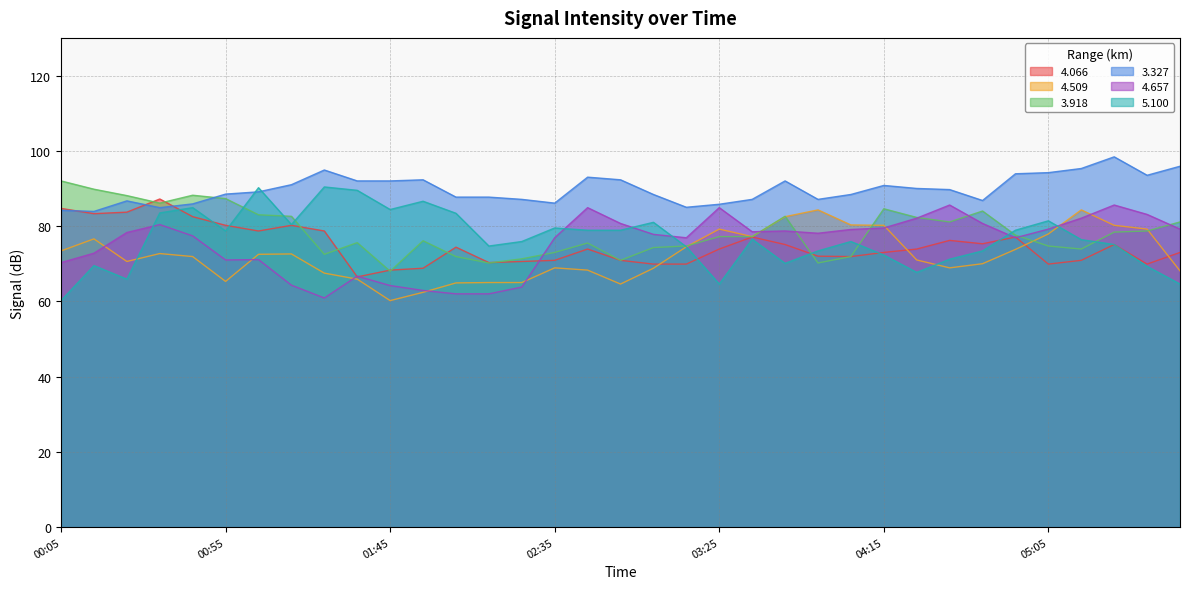

What is the label of the 11th point from the left?

01:45